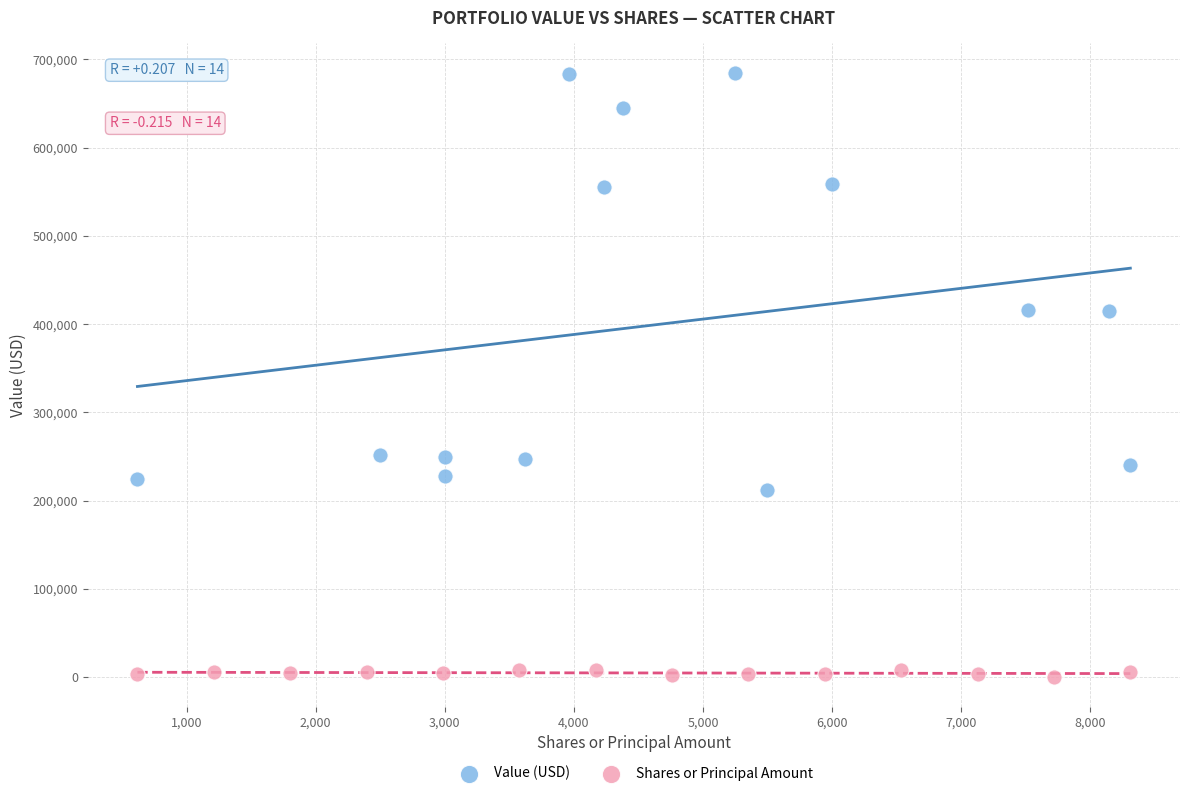

Which series has the widest spread of Y values?

Value (USD)